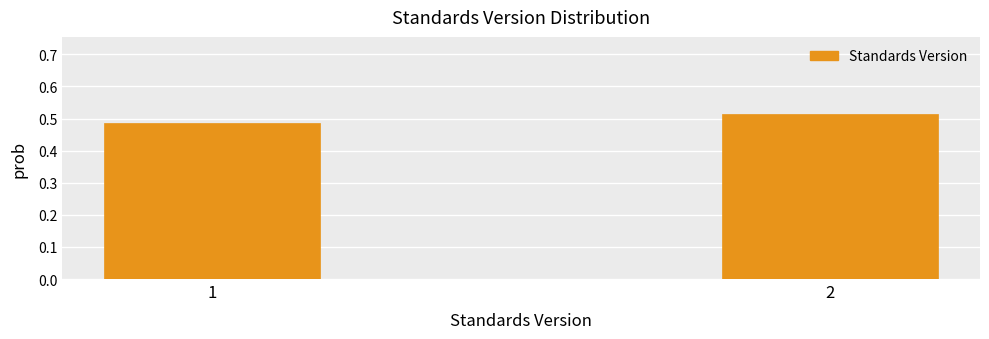

Rank the categories by value from highest to lowest.

2, 1